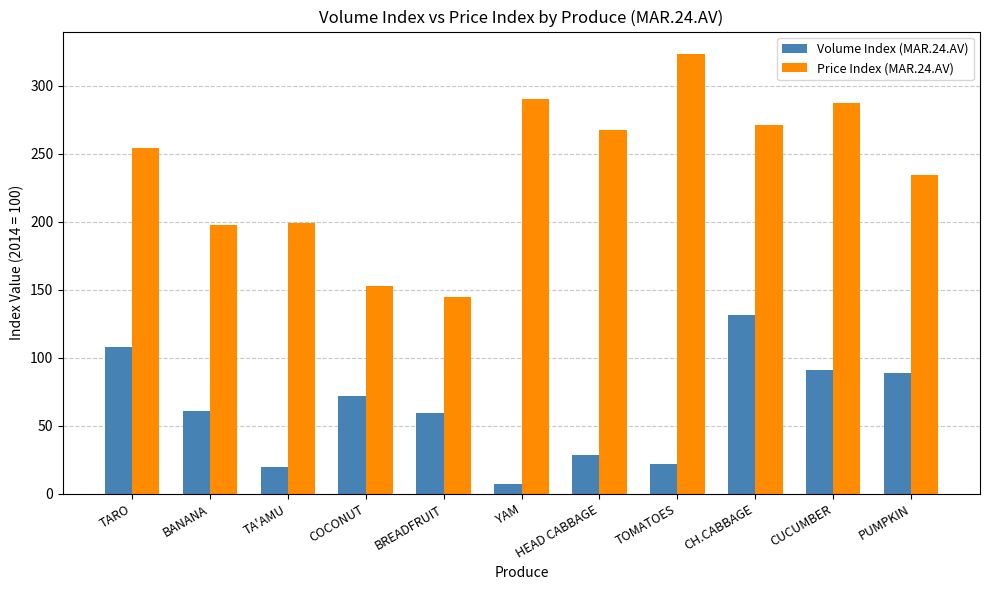

Rank the series by their maximum value, from highest to lowest.

Price Index (MAR.24.AV), Volume Index (MAR.24.AV)